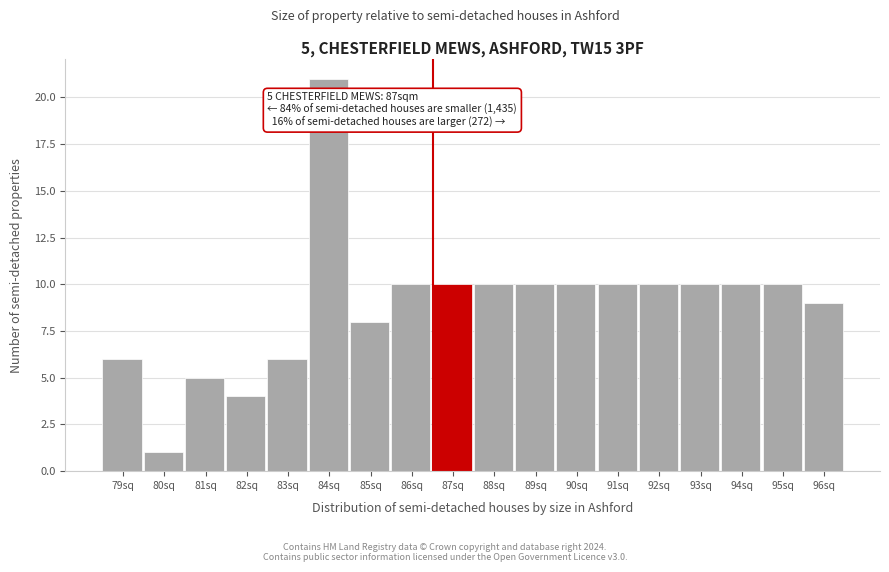

Reading left to right, list all the values displayed in this chart.

6	1	5	4	6	21	8	10	10	10	10	10	10	10	10	10	10	9